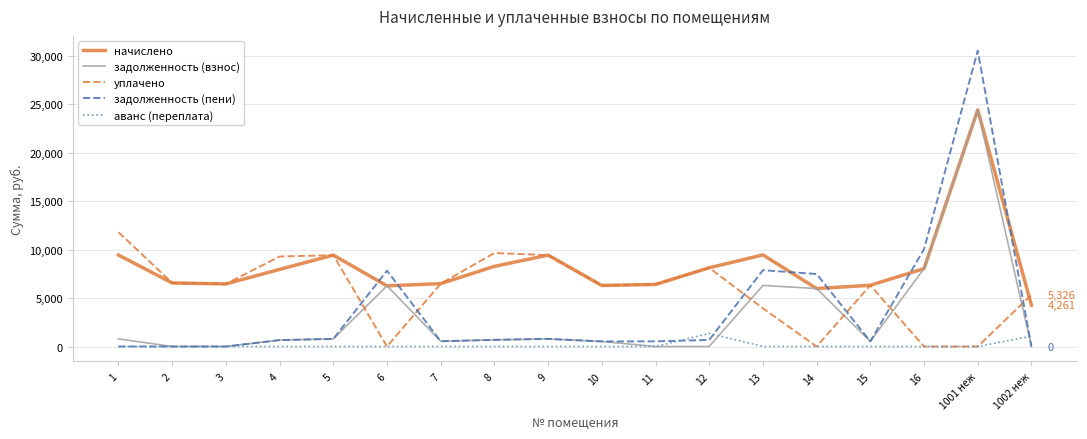

What is the highest value of the начислено series?

24408.7